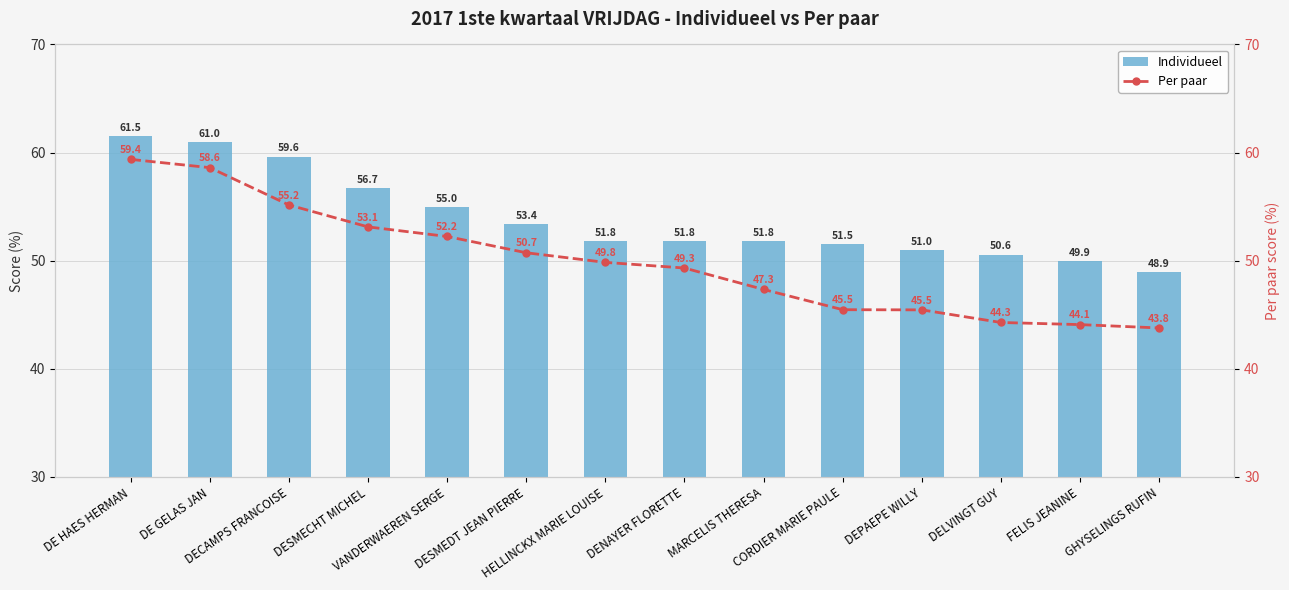

Reading left to right, what are all the values shown in this chart?

Individueel: DE HAES HERMAN=61.5	DE GELAS JAN=61.0	DECAMPS FRANCOISE=59.6	DESMECHT MICHEL=56.7	VANDERWAEREN SERGE=55.0	DESMEDT JEAN PIERRE=53.4	HELLINCKX MARIE LOUISE=51.8	DENAYER FLORETTE=51.8	MARCELIS THERESA=51.8	CORDIER MARIE PAULE=51.5	DEPAEPE WILLY=51.0	DELVINGT GUY=50.6	FELIS JEANINE=49.9	GHYSELINGS RUFIN=48.9
Per paar: DE HAES HERMAN=59.4	DE GELAS JAN=58.6	DECAMPS FRANCOISE=55.2	DESMECHT MICHEL=53.1	VANDERWAEREN SERGE=52.2	DESMEDT JEAN PIERRE=50.7	HELLINCKX MARIE LOUISE=49.8	DENAYER FLORETTE=49.3	MARCELIS THERESA=47.3	CORDIER MARIE PAULE=45.5	DEPAEPE WILLY=45.5	DELVINGT GUY=44.3	FELIS JEANINE=44.1	GHYSELINGS RUFIN=43.8